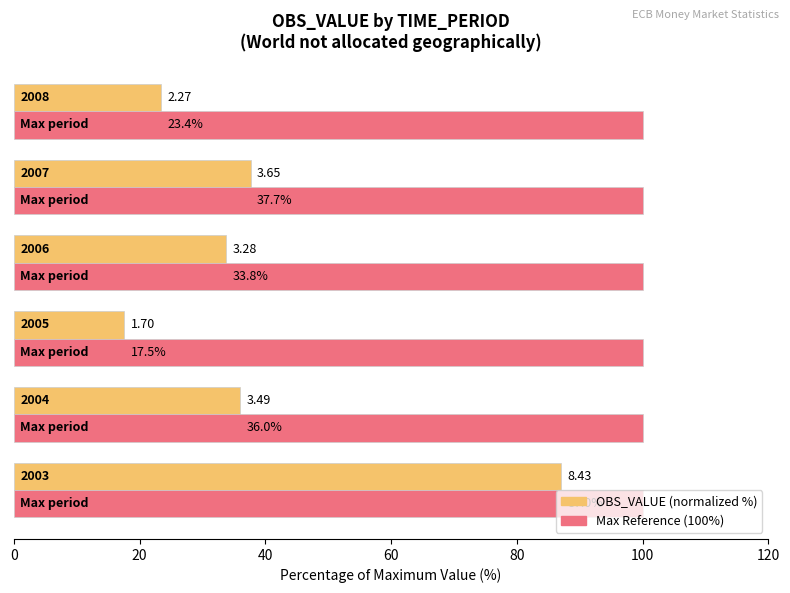

What is the value of the OBS_VALUE (normalized %) bar at the 3rd from the left?

17.5